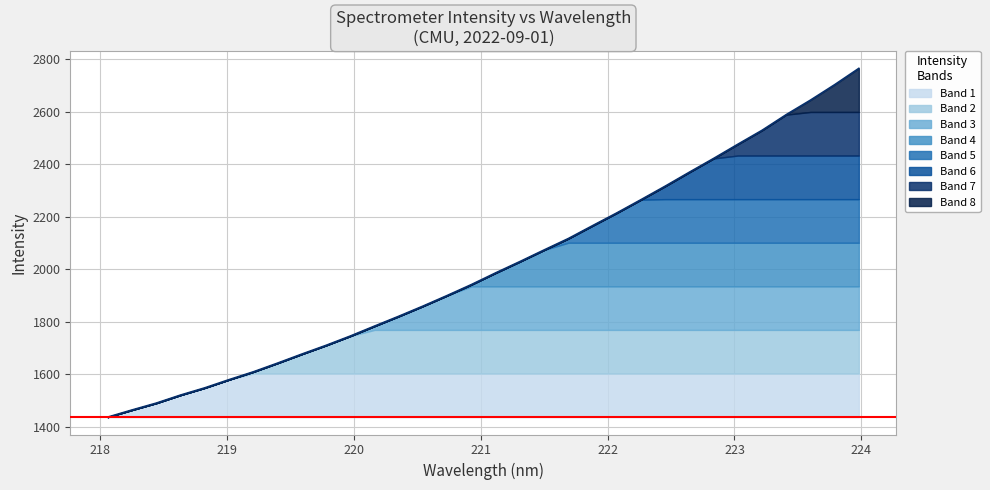

True or false: there are more than 0 points higher than both neighbors.

False